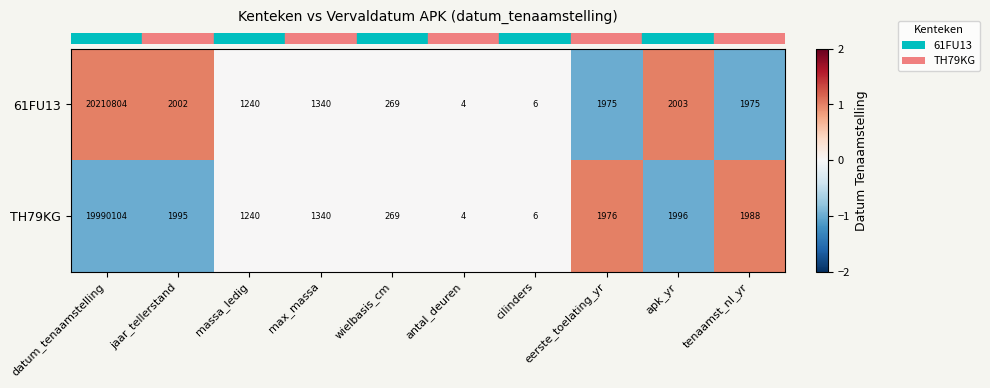

What is the sum of the 61FU13 values at wielbasis_cm and massa_ledig?

1509